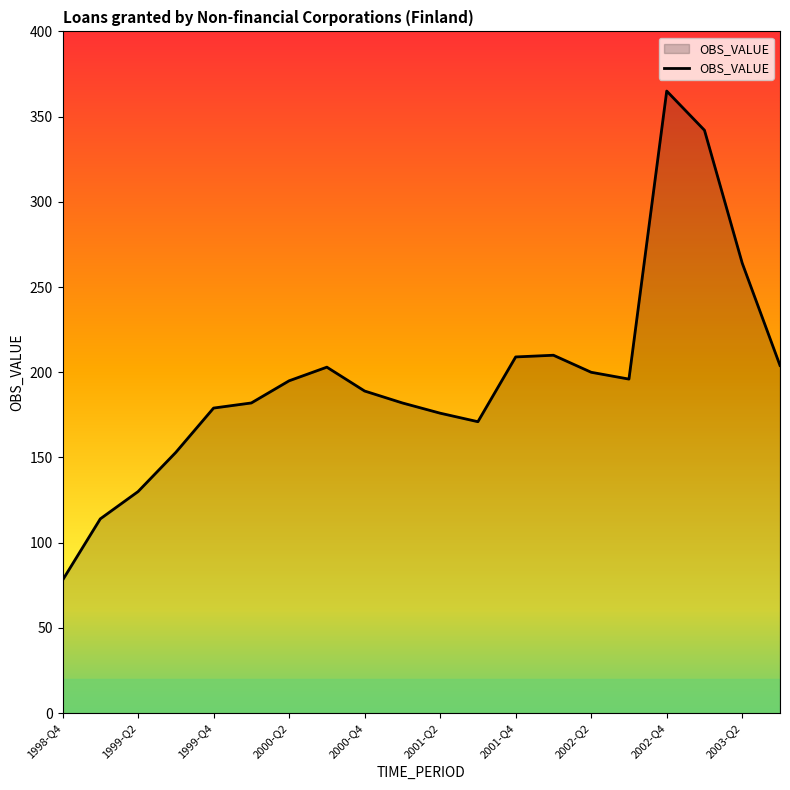

How many values are below 195?

10